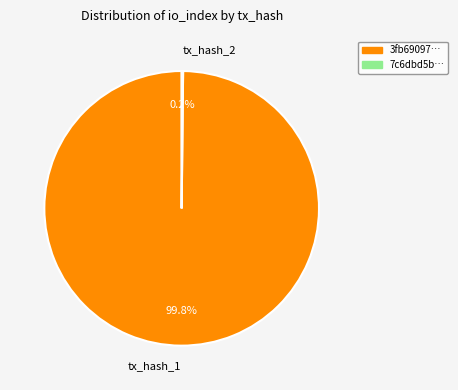

Which category has the biggest portion of the pie?

tx_hash_1